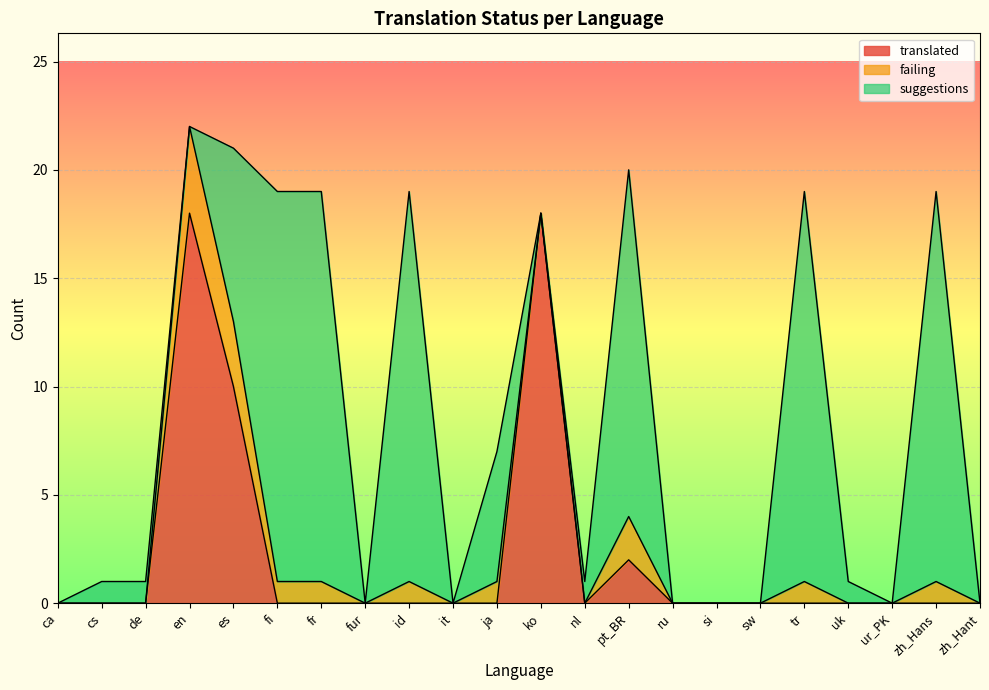

Which category has the lowest value across all series?

ca